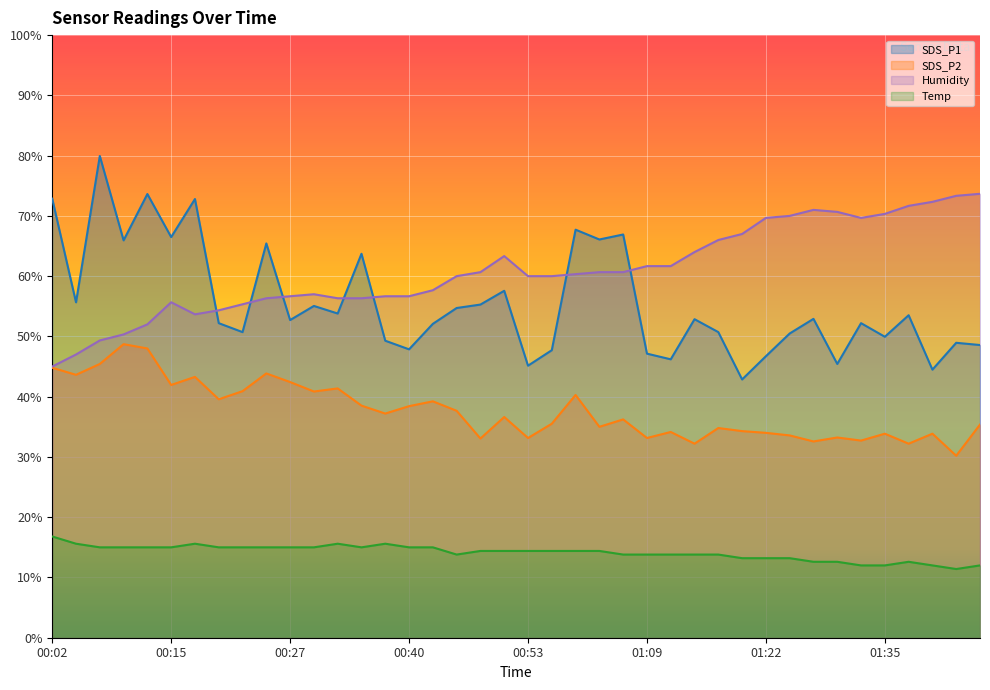

How many lines are shown in the chart?

4